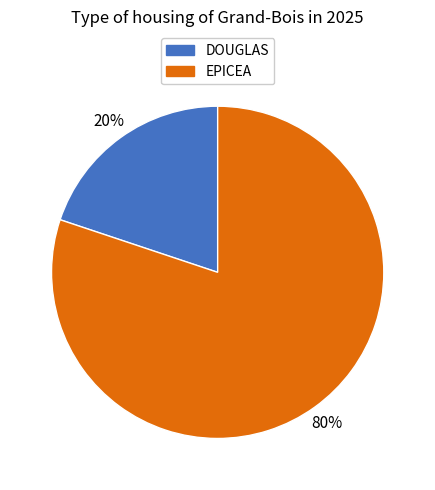

How many slices are in this pie chart?

2